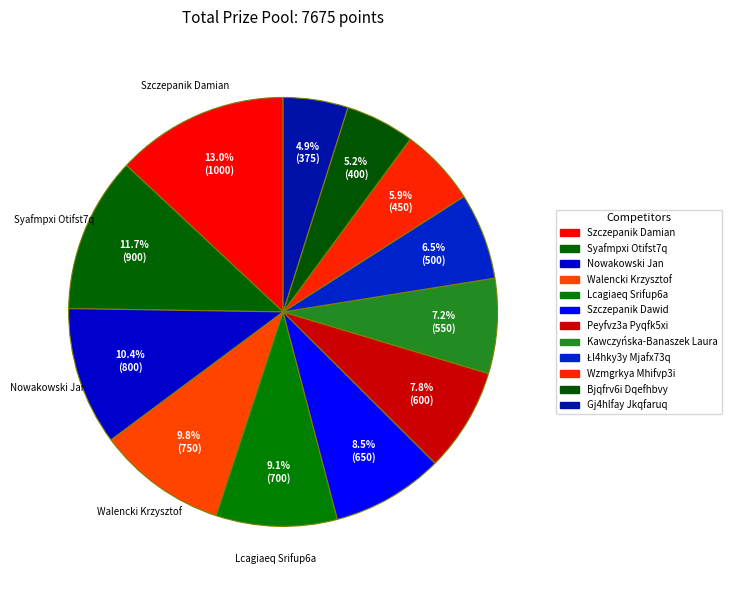

How many slices are in this pie chart?

12